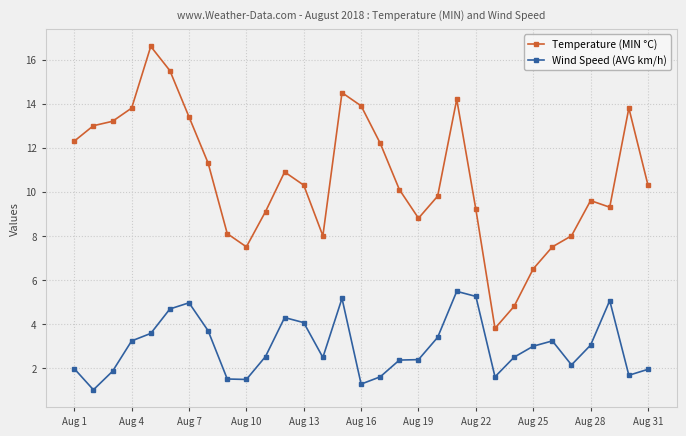

What is the greatest value displayed?

16.6